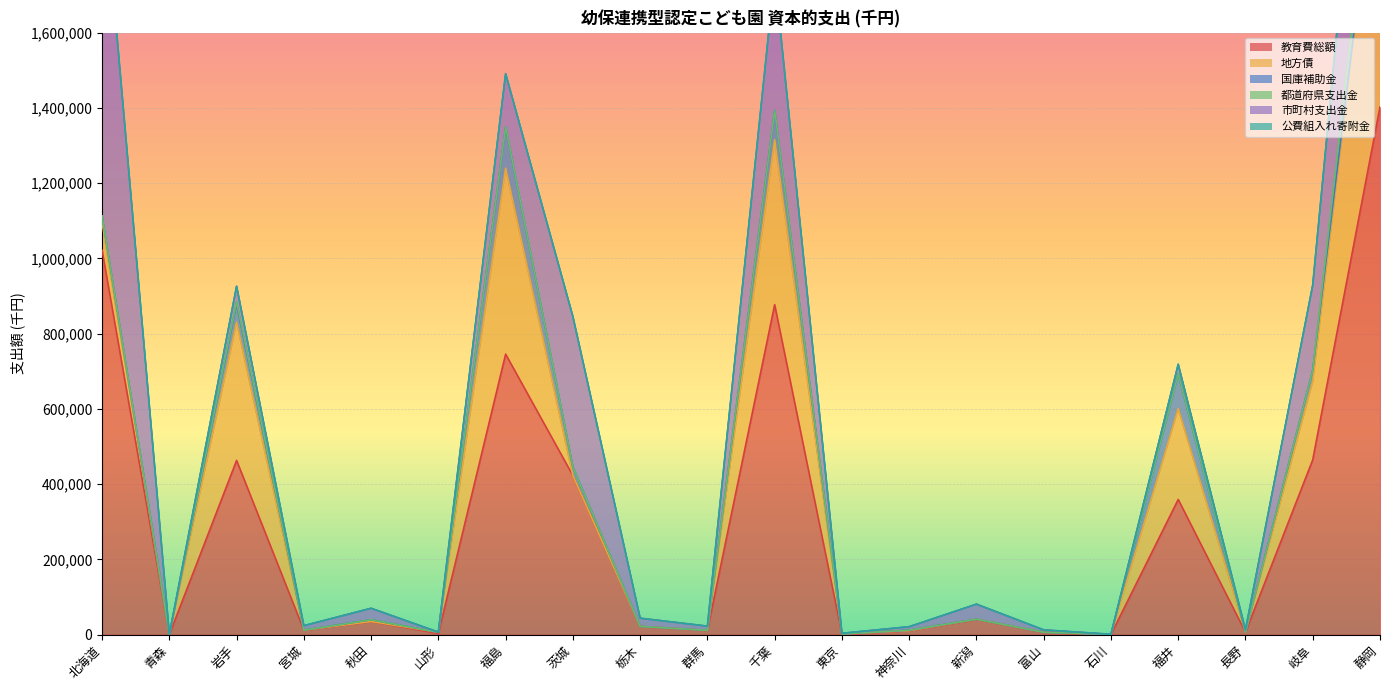

Rank the categories by 国庫補助金 value from highest to lowest.

福島, 福井, 千葉, 岩手, 岐阜, 茨城, 北海道, 秋田, 神奈川, 静岡, 青森, 宮城, 山形, 栃木, 群馬, 東京, 新潟, 富山, 石川, 長野